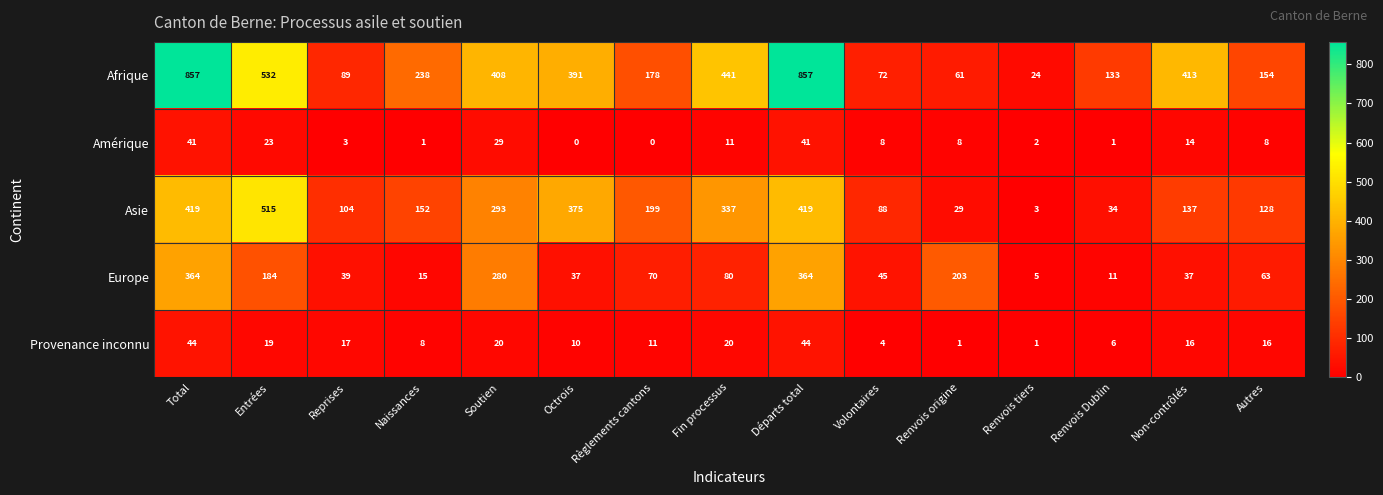

List the series in order of their peak value, highest first.

Afrique, Asie, Europe, Provenance inconnu, Amérique